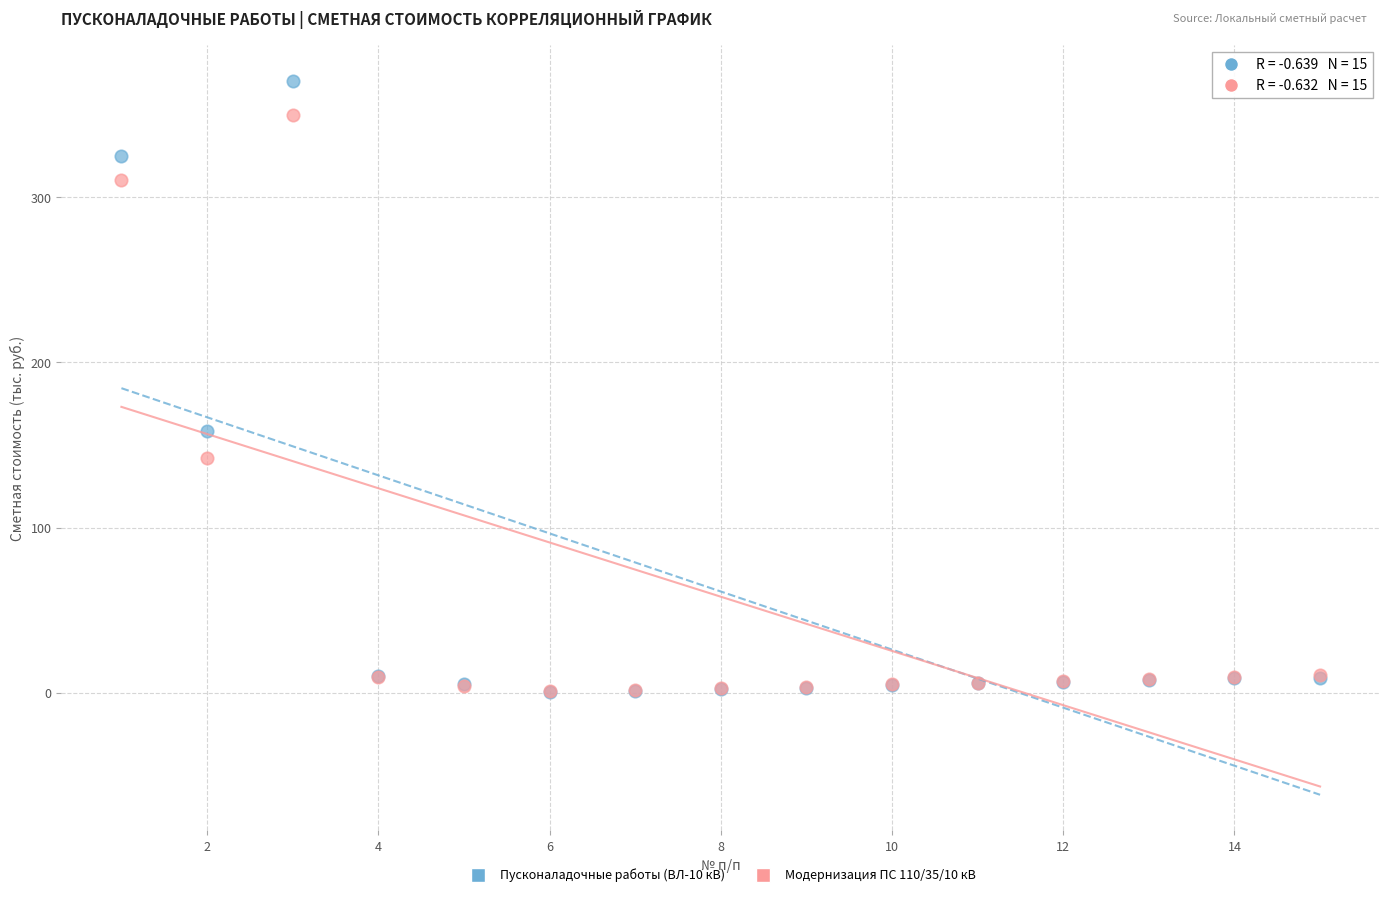

Which series contains the highest Y value?

Пусконаладочные работы (ВЛ-10 кВ)